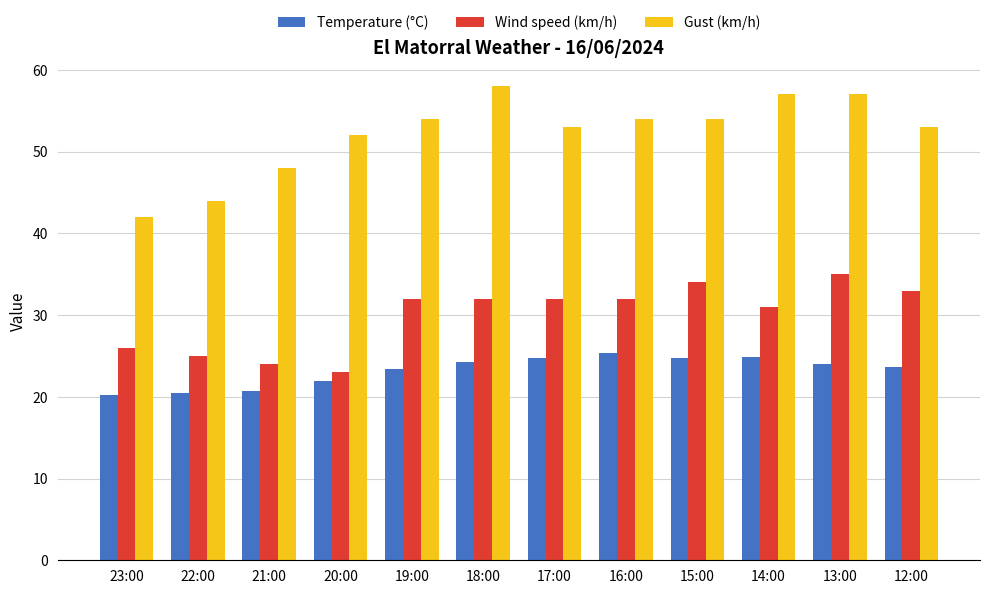

How many groups of bars are there?

12